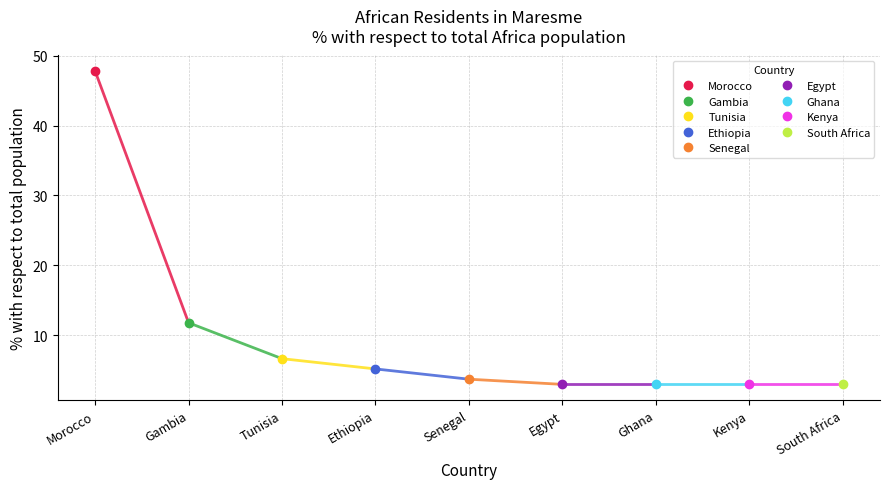

What is the difference between the values at Ethiopia and Senegal?

1.5